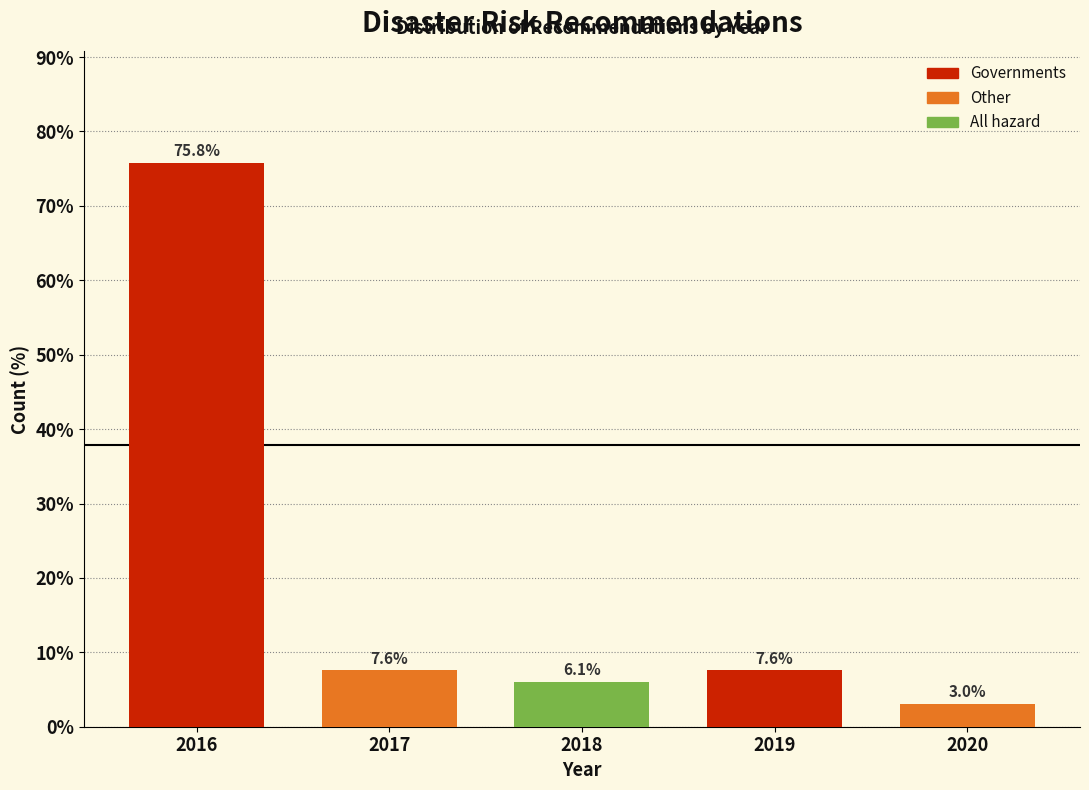

Reading right to left, transcribe all the data shown in this chart.

2020=3.0	2019=7.6	2018=6.1	2017=7.6	2016=75.8